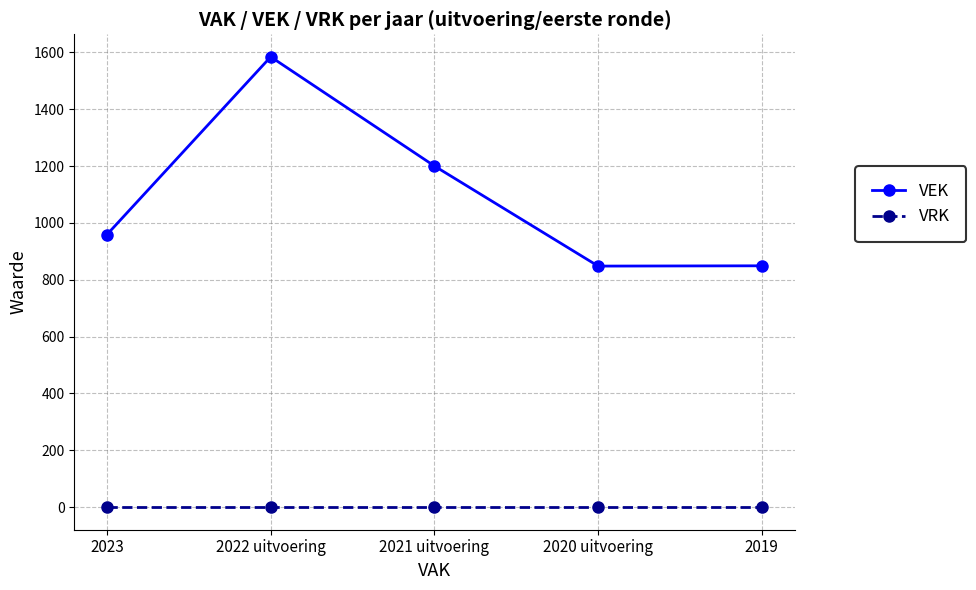

Is the value of VRK at 2021 uitvoering greater than the value of VEK at 2023?

No